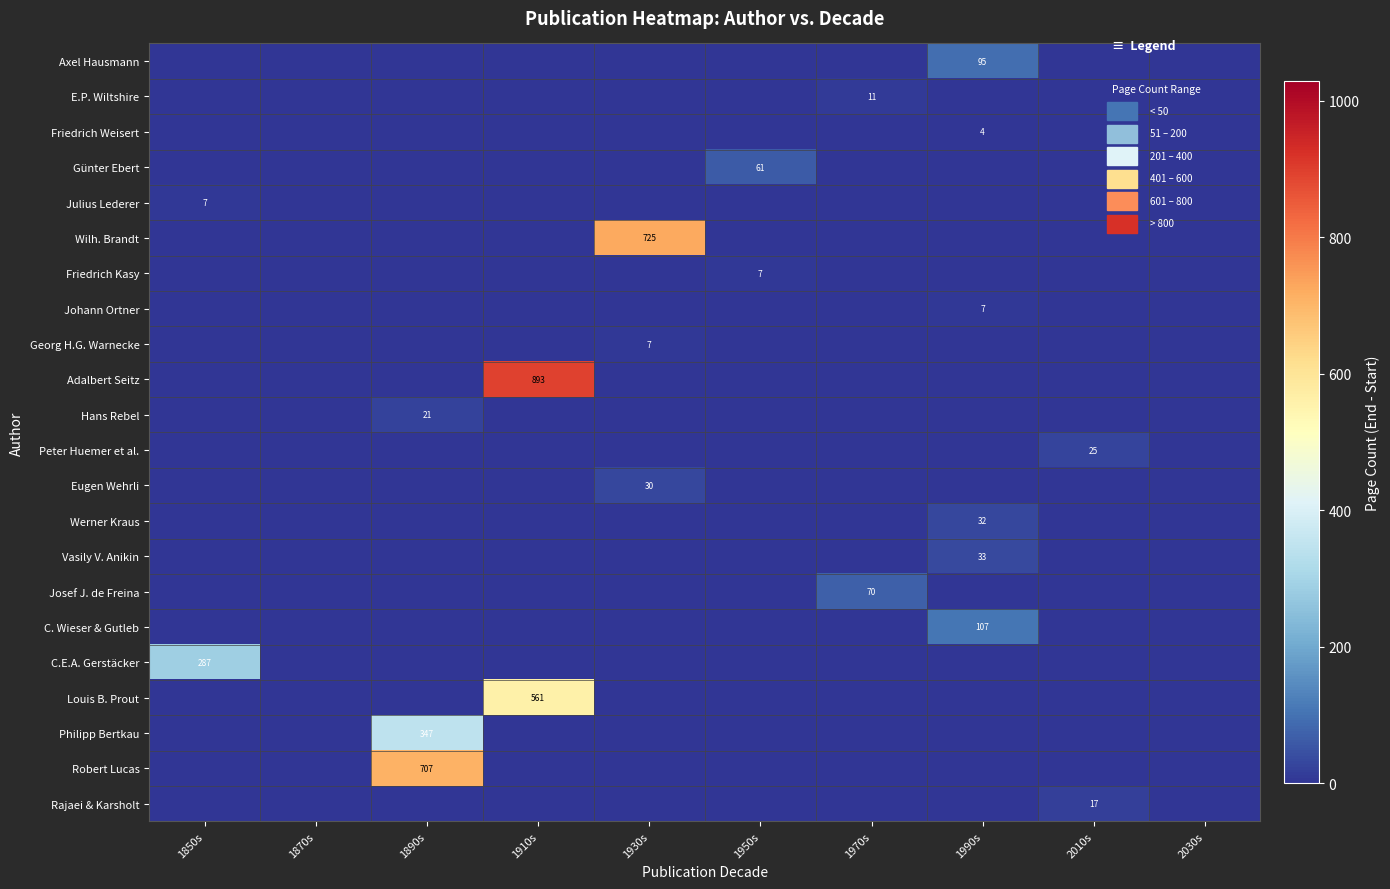

The value of E.P. Wiltshire at 1950s is -7. True or false?

False